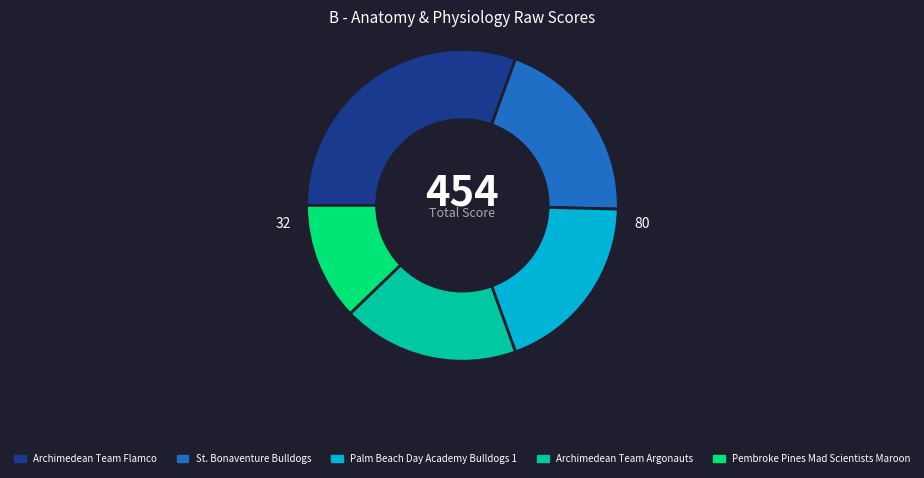

How many segments does this pie chart have?

5